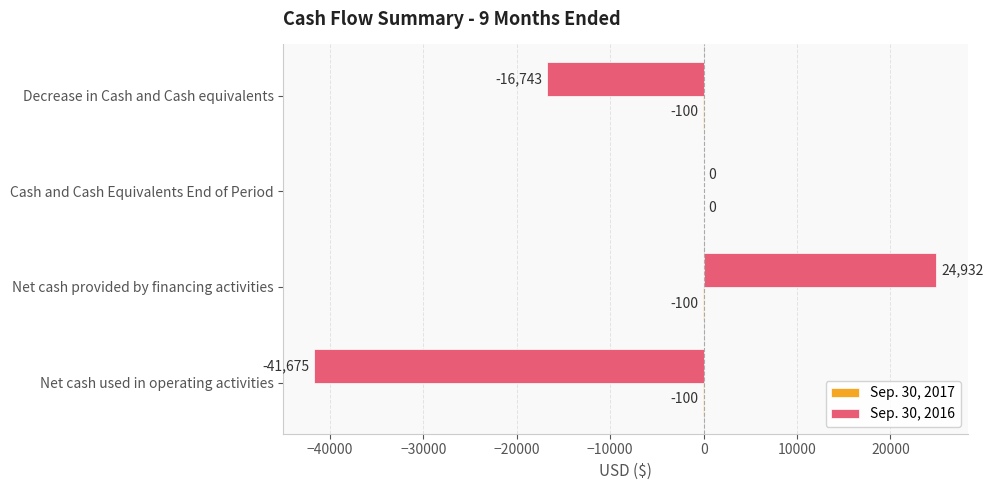

How many categories are shown in the chart?

4